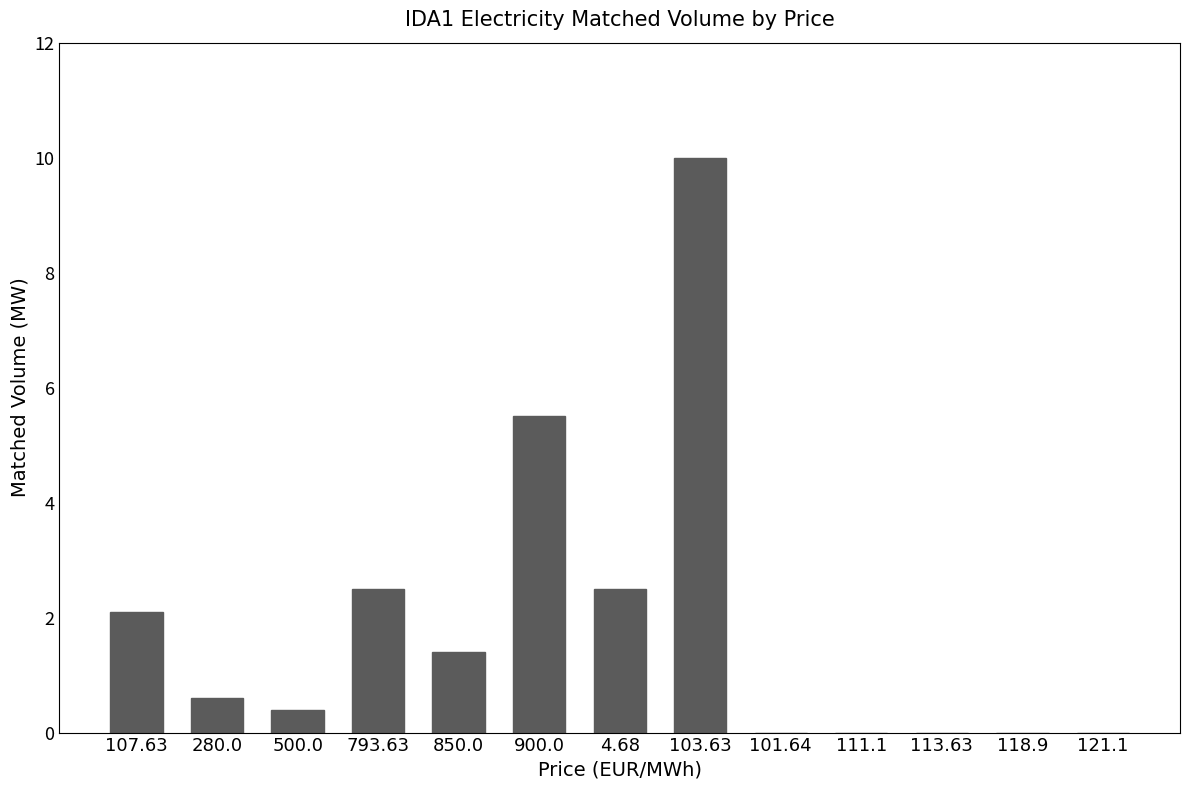

What is the change in value from 850.0 to 118.9?

-1.4